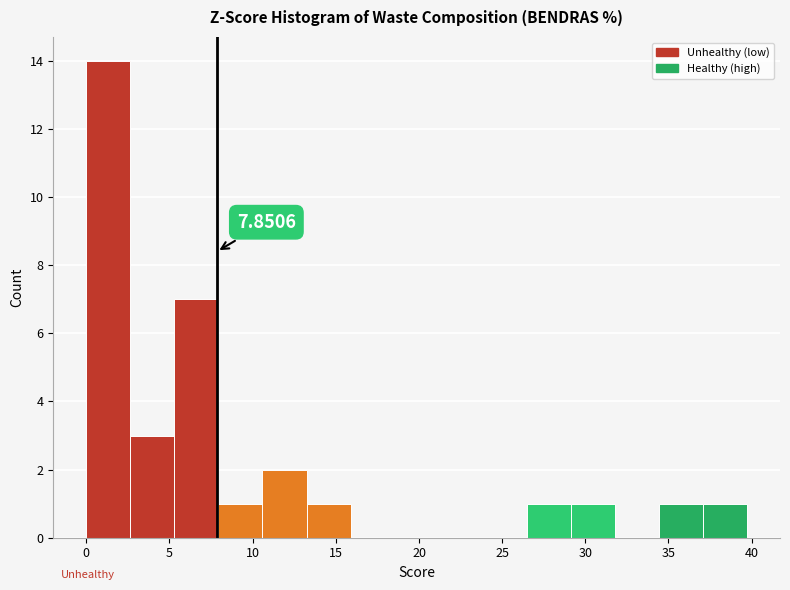

Over which range of the x-axis is the bar tallest?

0.0 to 2.5